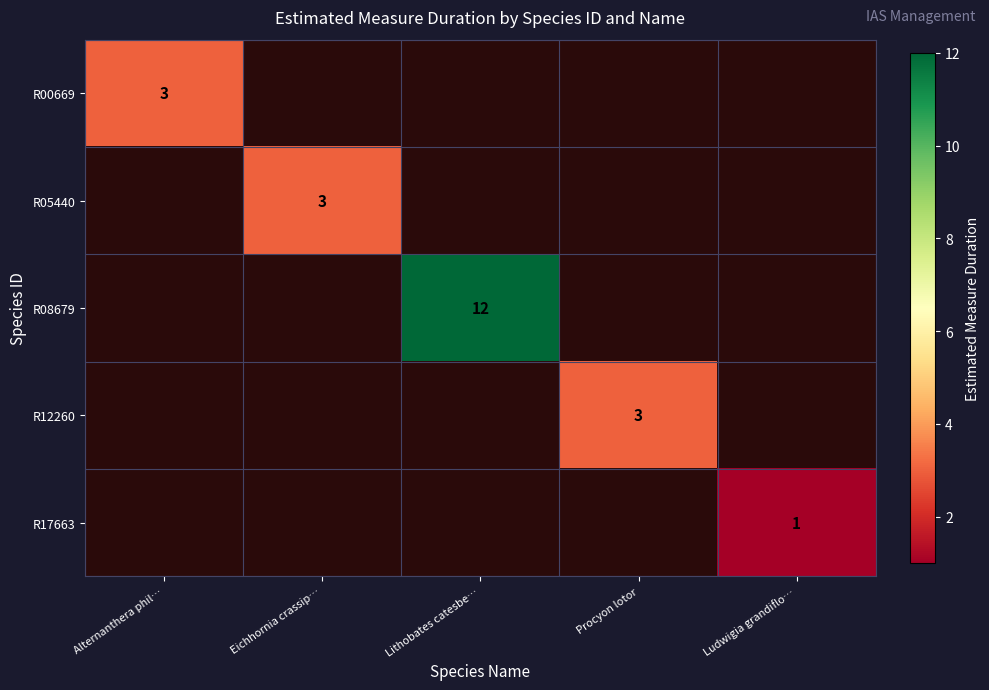

What is the maximum value shown in the chart?

12.0